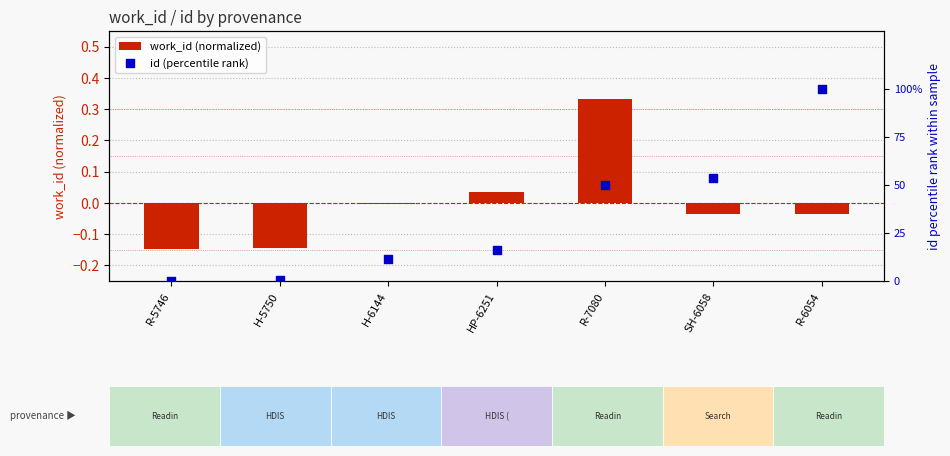

Which series has the widest spread of Y values?

id (percentile rank)